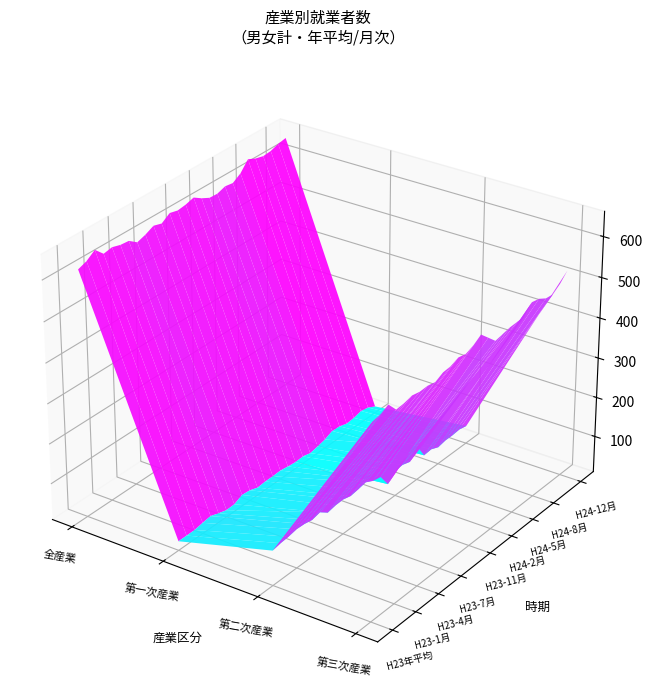

Reading right to left, what are all the values shown in this chart?

全産業: 647	643	636	634	639	648	624	611	614	607	608	618	631	625	622	627	613	619	609	602	617	619	625	621	642	627	619
第一次産業: 26	36	40	35	33	39	40	31	26	22	27	26	28	31	30	30	28	35	37	27	26	32	39	36	32	32	32
第二次産業: 54	58	56	56	52	60	58	94	68	74	72	52	84	88	98	94	91	96	95	91	106	101	105	106	102	100	96
第三次産業: 524	504	490	492	503	507	485	484	483	479	475	495	515	502	494	498	490	488	478	482	481	485	480	478	503	493	489